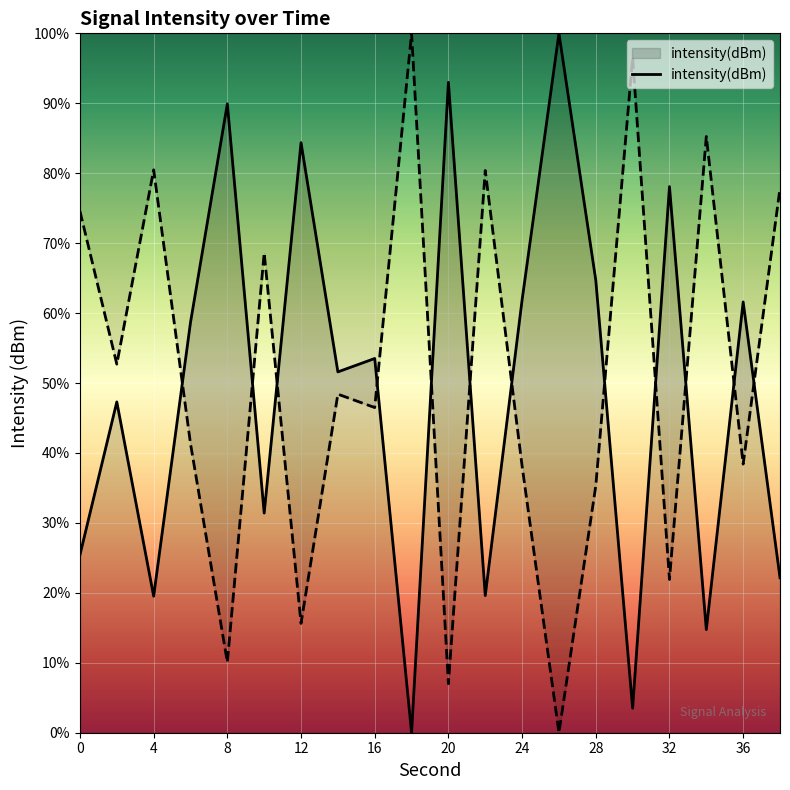

The value of intensity(dBm) at 36 is 61.6. True or false?

True